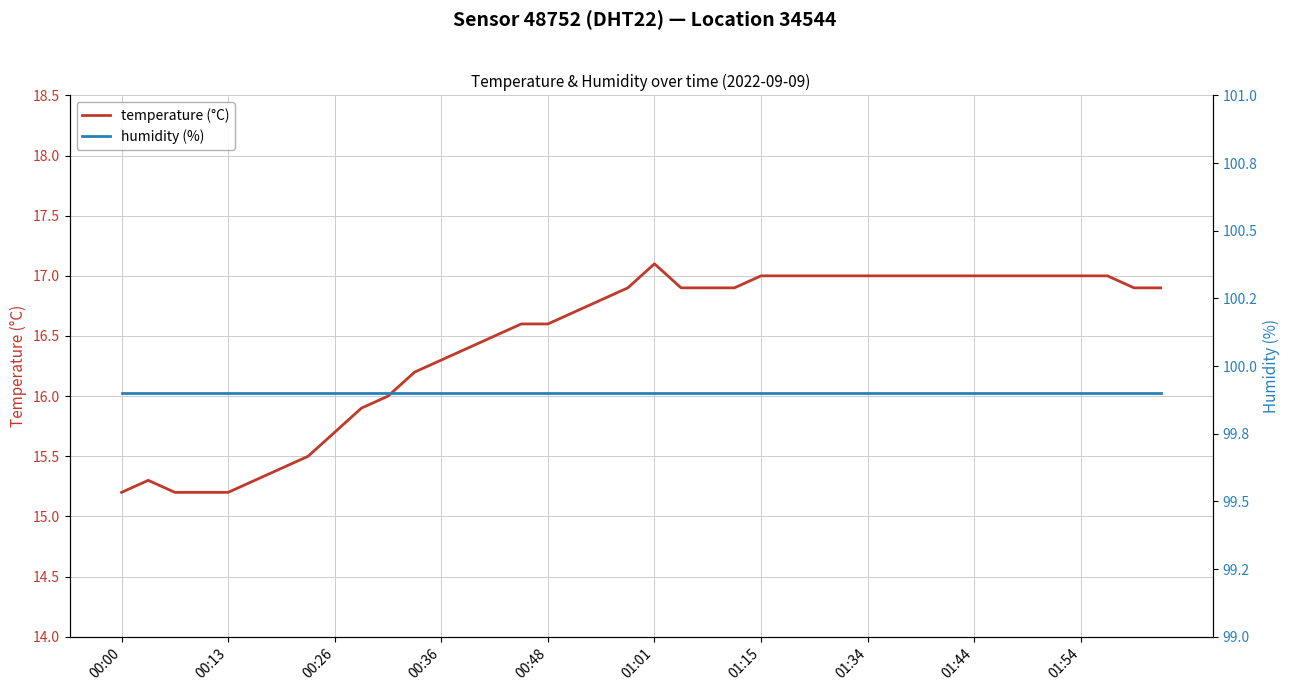

Which category has the highest value in the temperature (°C) series?

01:01